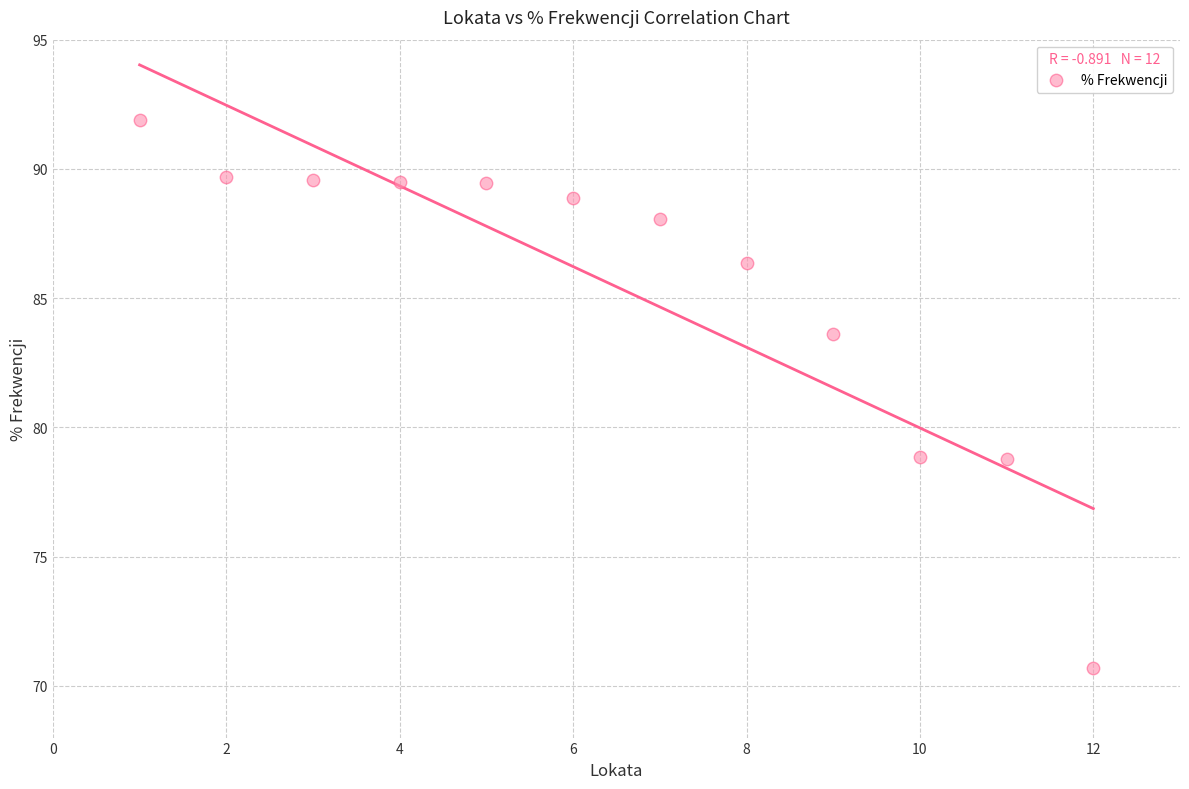

What is the average X value?

6.5